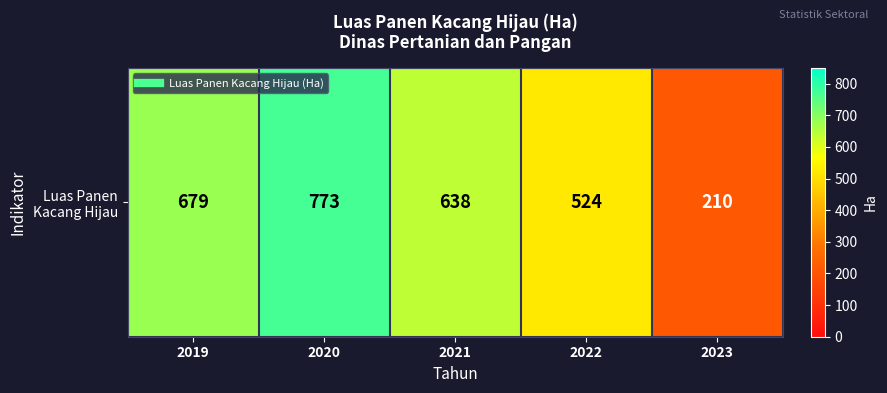

What is the difference between the maximum and minimum values?

563